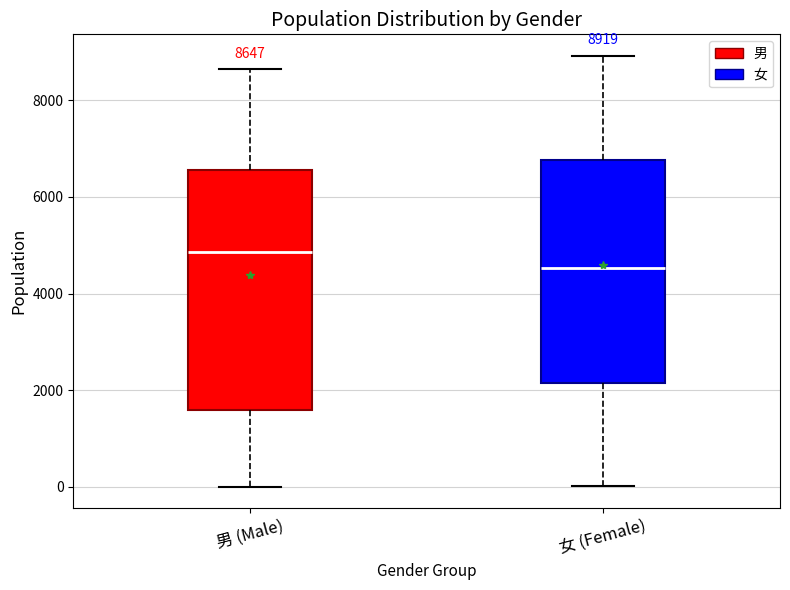

Comparing the boxes themselves (not the whiskers), which one is the tallest?

男 (Male)